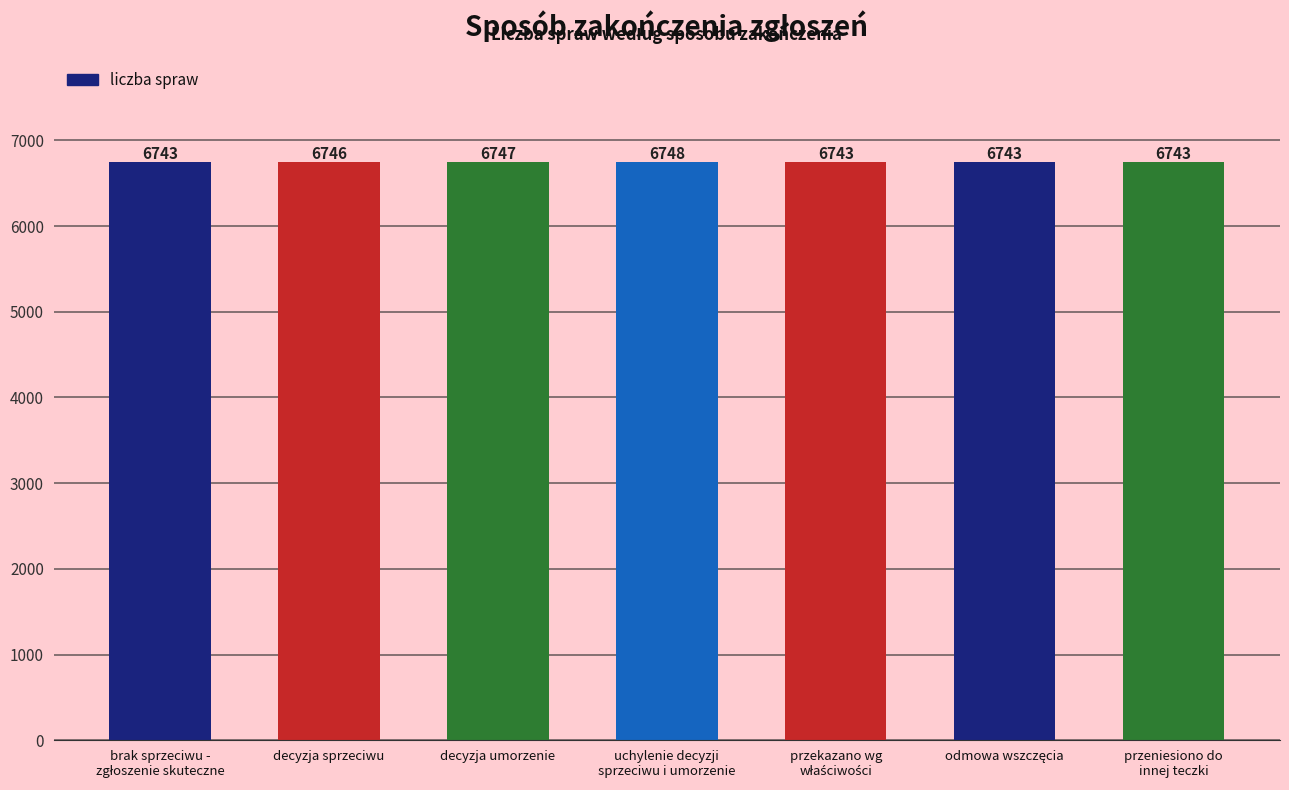

What is the difference between the maximum and minimum values?

5